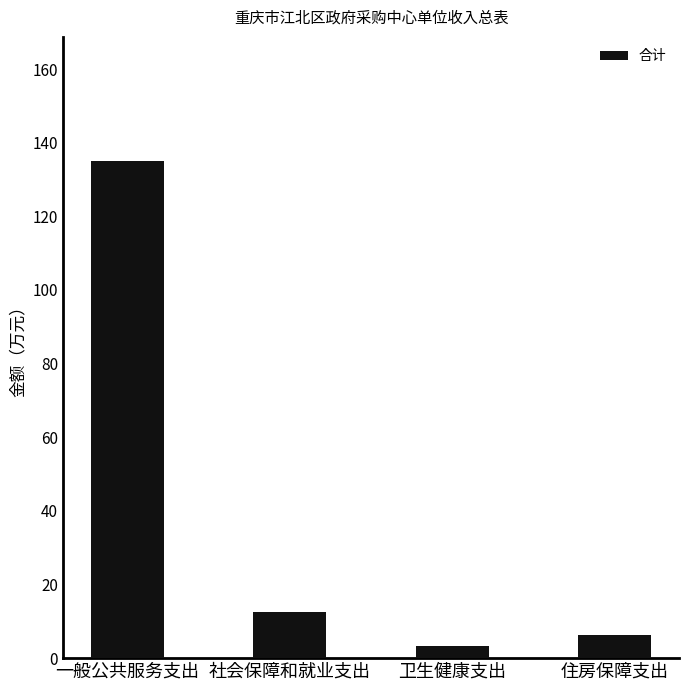

Reading left to right, transcribe all the data shown in this chart.

135.0	12.6	3.4	6.2